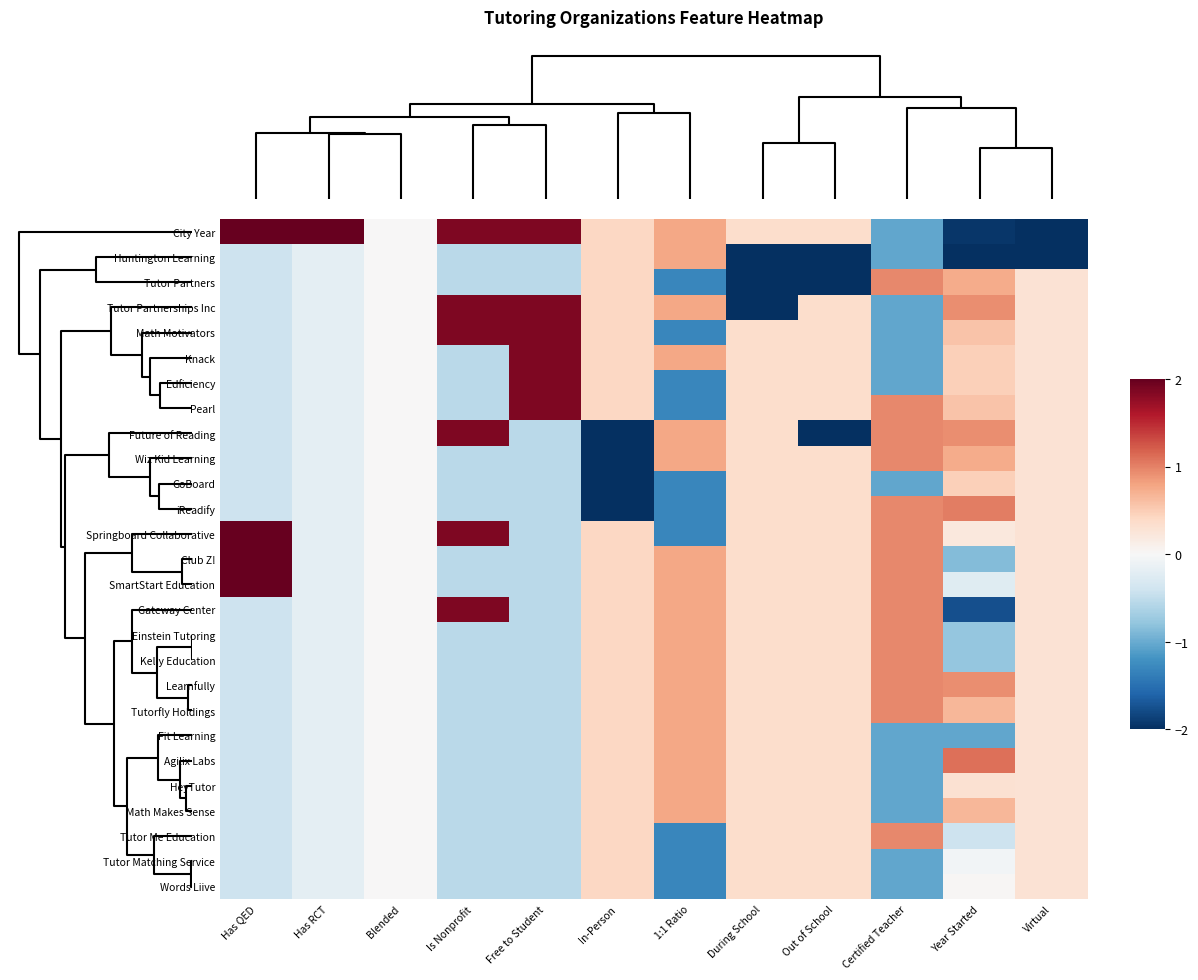

Which label corresponds to the smallest value in the chart?

Virtual